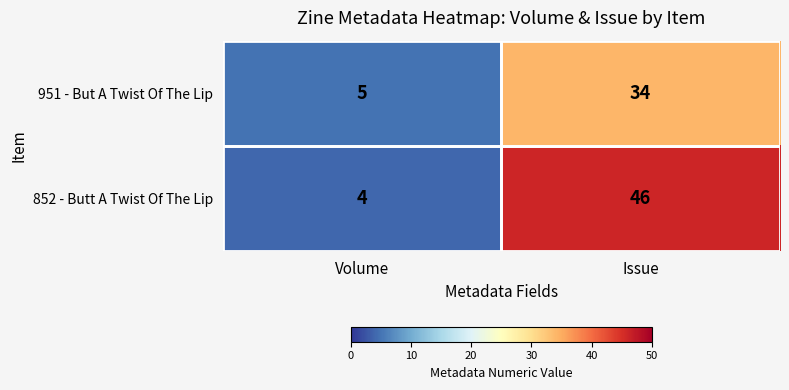

List the series in order of their overall mean, lowest first.

951 - But A Twist Of The Lip, 852 - Butt A Twist Of The Lip